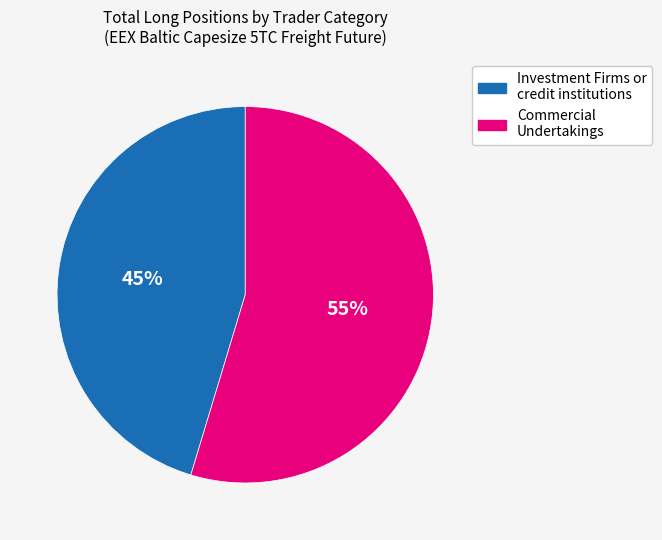

The Investment Firms or credit institutions slice represents 35% of the pie. True or false?

False